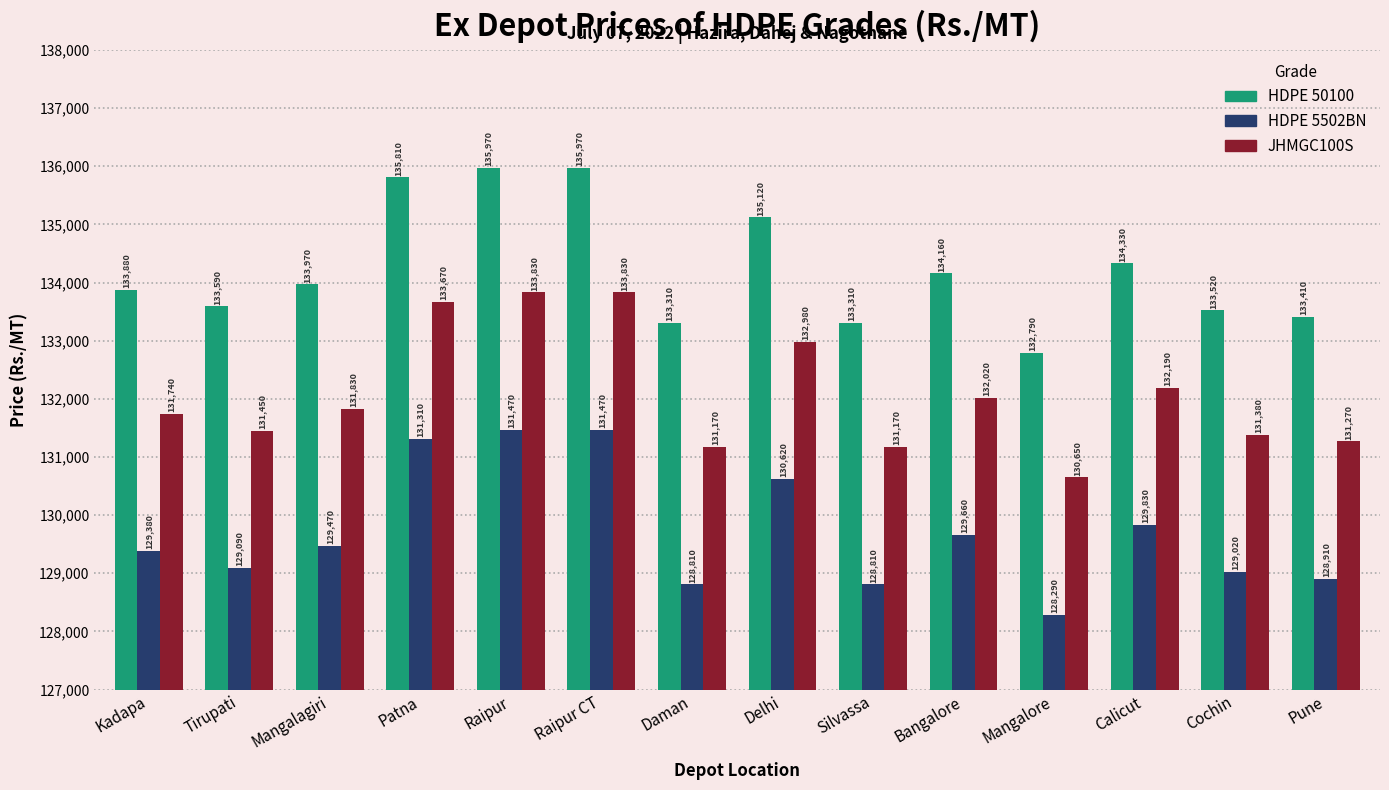

Reading left to right, transcribe all the data shown in this chart.

HDPE 50100: 133880	133590	133970	135810	135970	135970	133310	135120	133310	134160	132790	134330	133520	133410
HDPE 5502BN: 129380	129090	129470	131310	131470	131470	128810	130620	128810	129660	128290	129830	129020	128910
JHMGC100S: 131740	131450	131830	133670	133830	133830	131170	132980	131170	132020	130650	132190	131380	131270